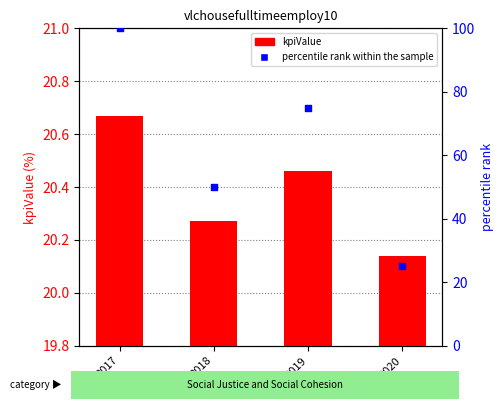

Which series contains the highest Y value?

percentile rank within the sample